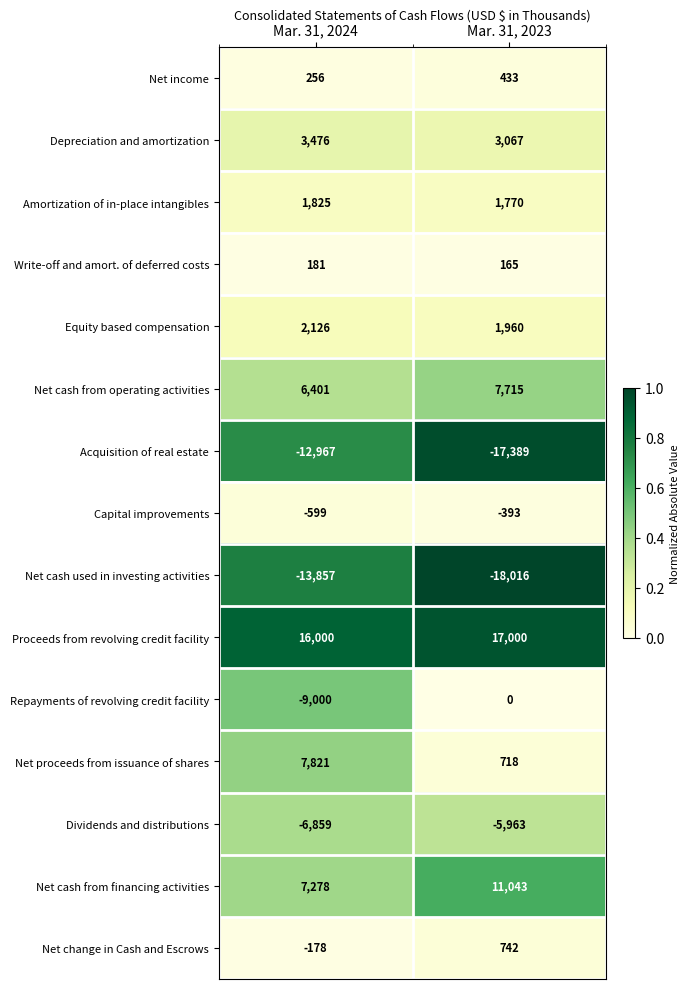

At which category is the sum across all series the highest?

Mar. 31, 2023